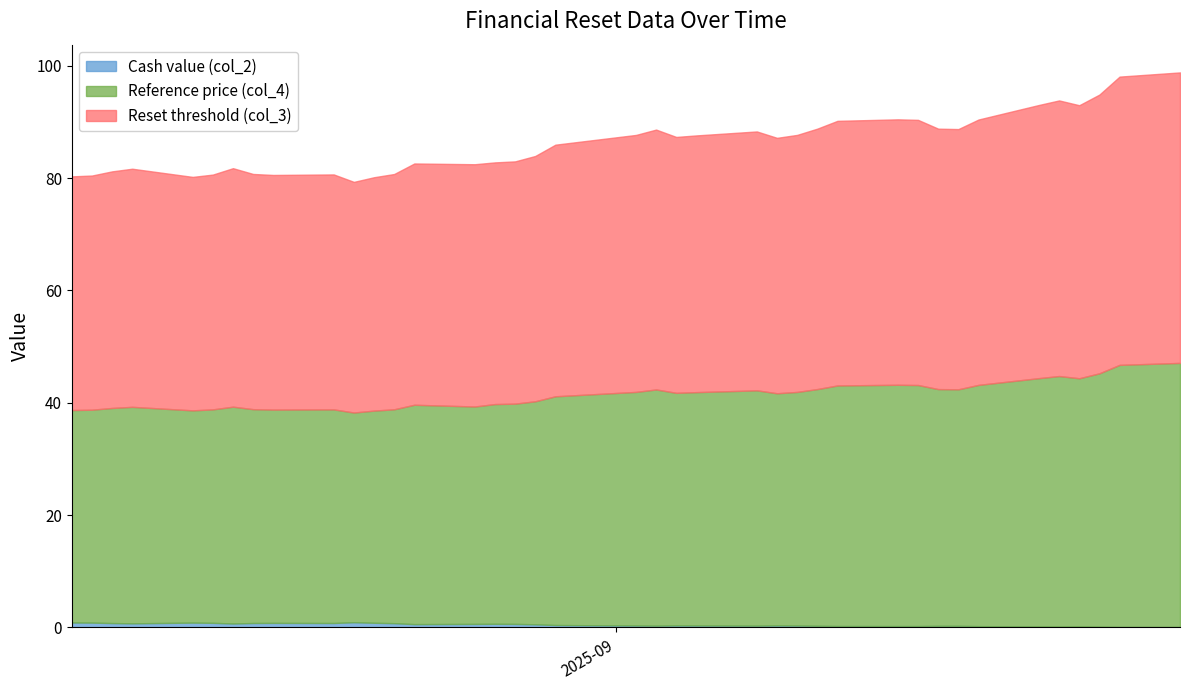

What is the approximate value of Cash value (col_2) at 2025-09-09?

0.4